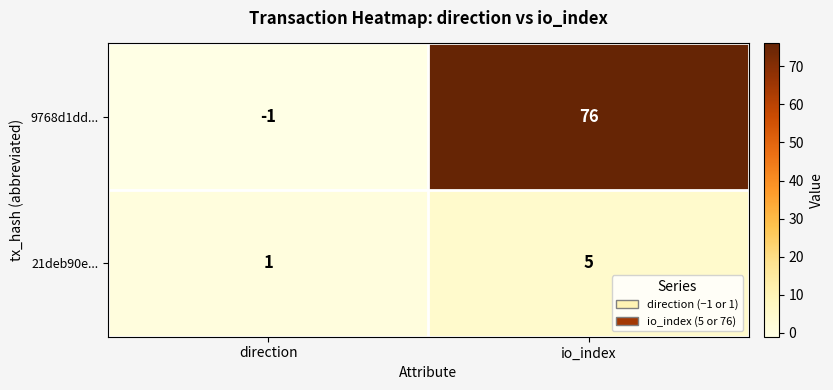

Rank the series by their maximum value, from lowest to highest.

21deb90e..., 9768d1dd...